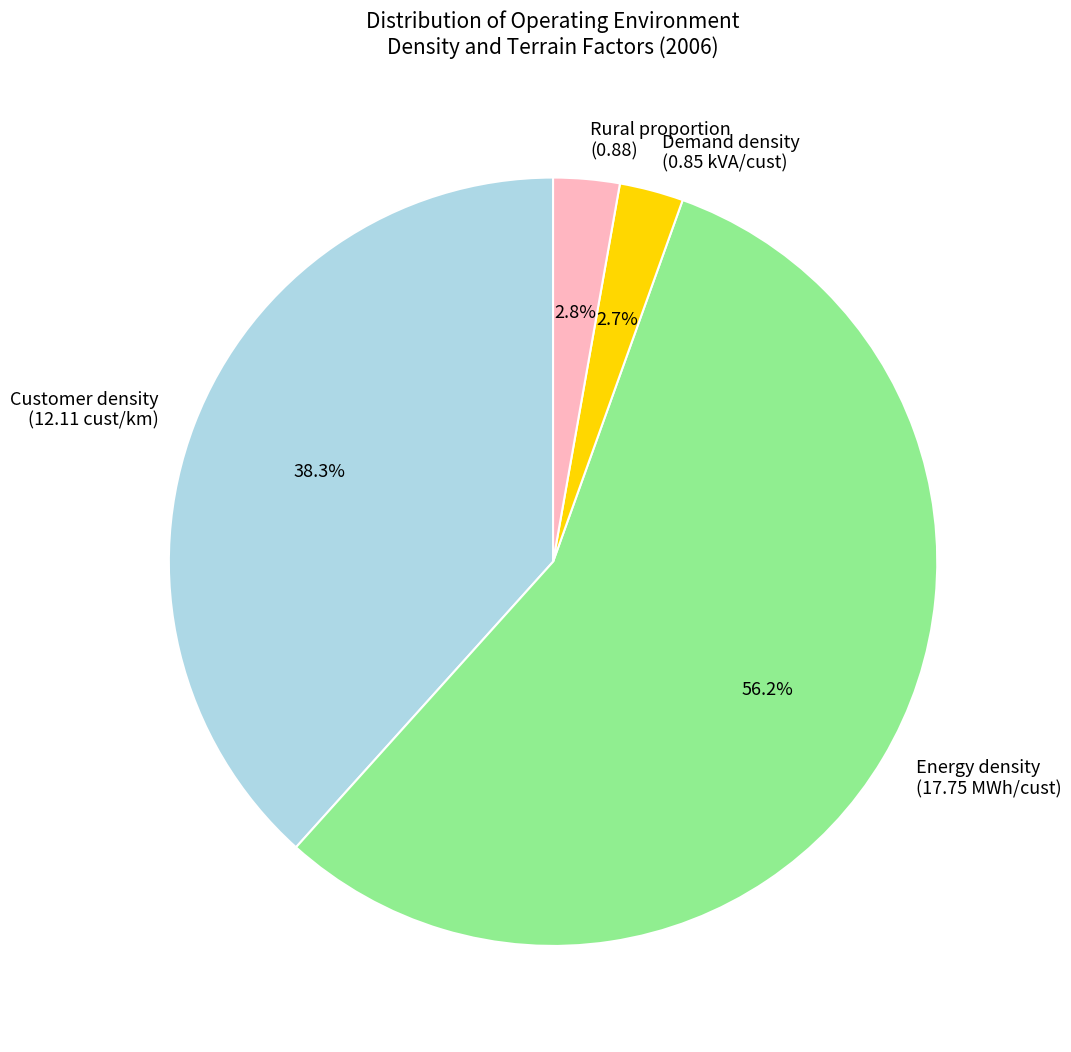

How many slices are in this pie chart?

4